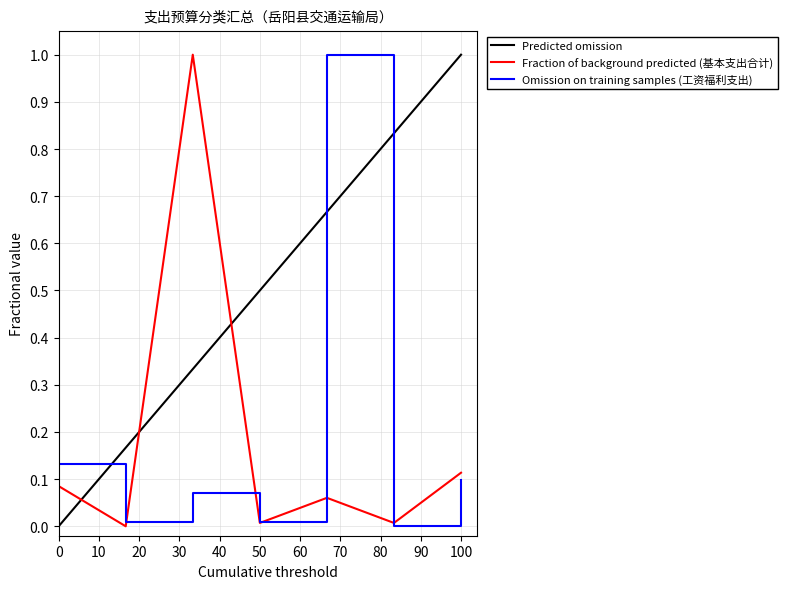

How many interior local valleys (lower than both neighbors) does the data have?

3